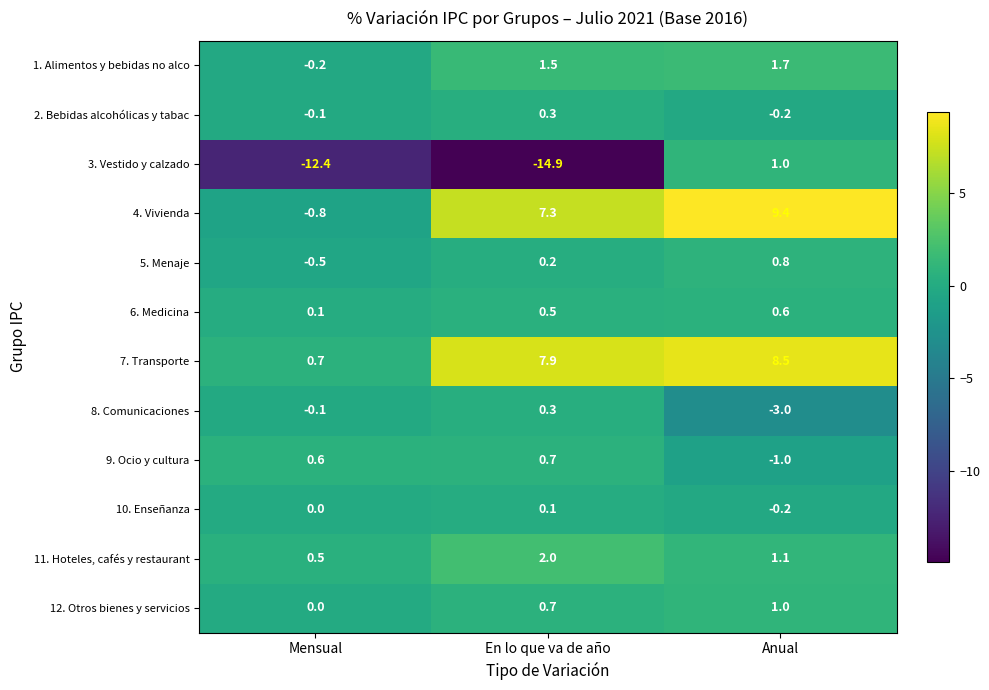

What is the spread (max minus min) of values at Anual?

12.4